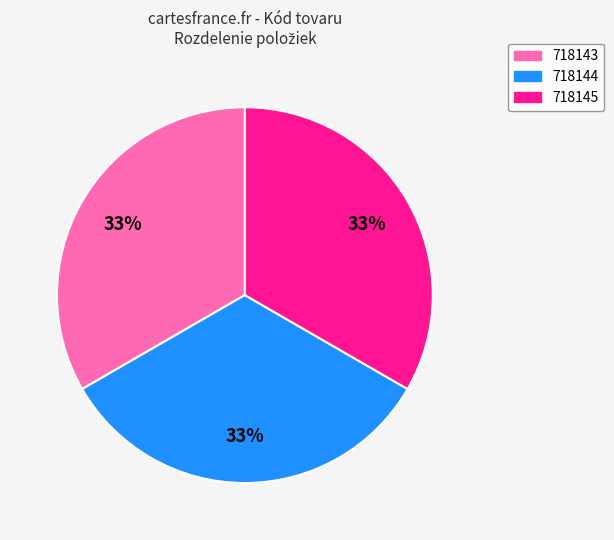

What percentage is the 718144 slice, to the nearest percent?

33%